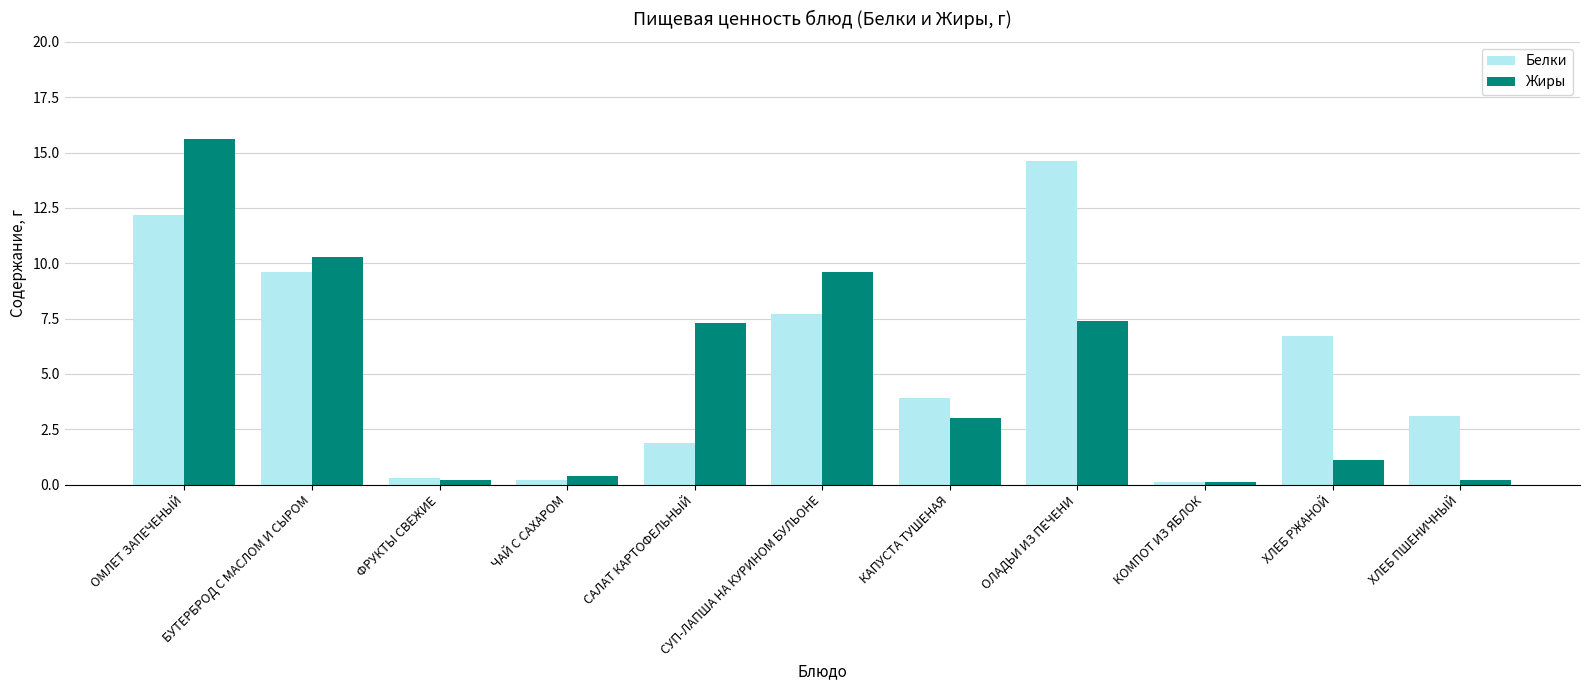

How many values in the Белки series are below 3?

4